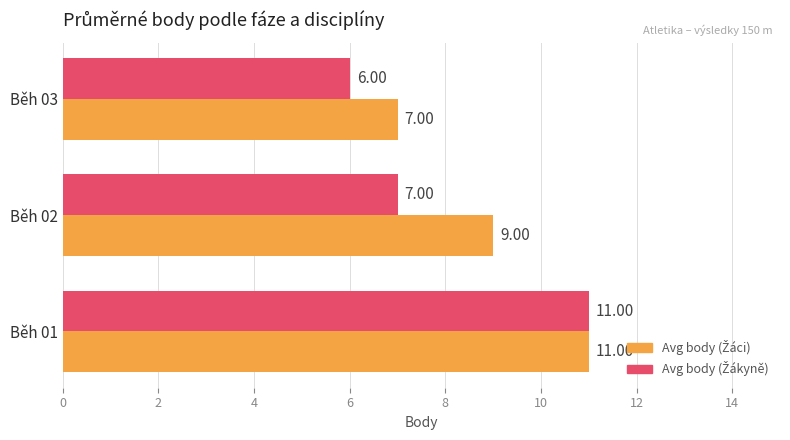

What is the total value across all series at Běh 03?

13